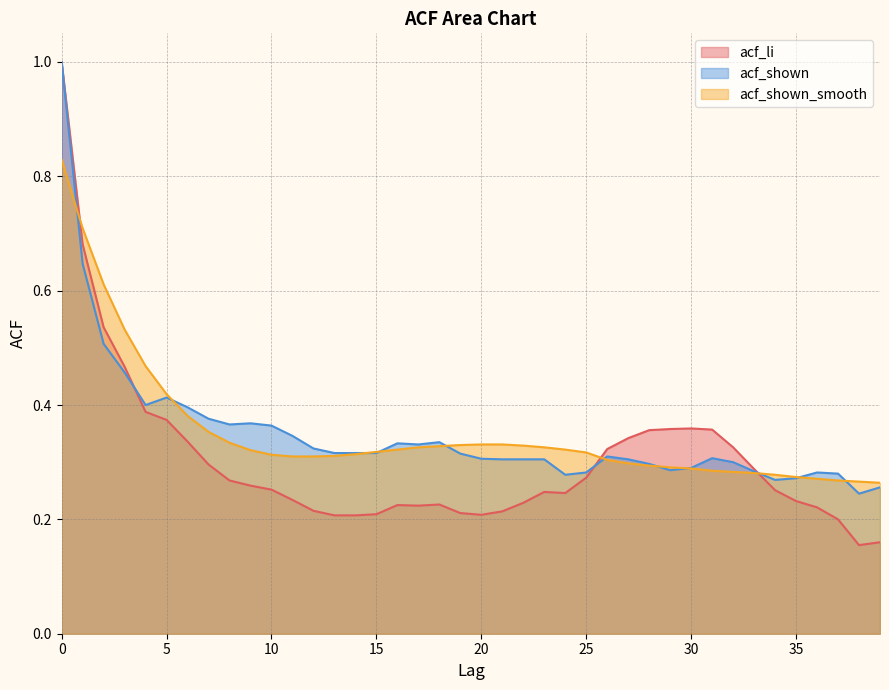

Does the chart have visible grid lines?

Yes